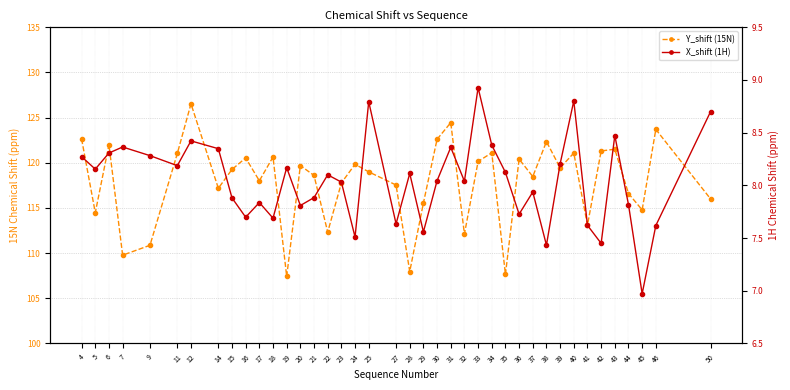

In Y_shift (15N), how many points are lower than both neighbors (excluding endpoints)?

13